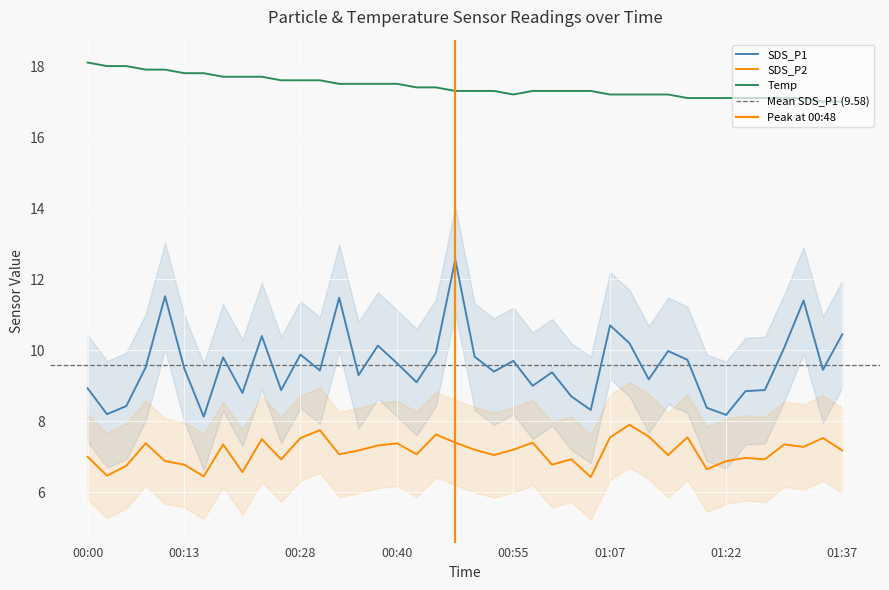

Rank the series by their average value, from highest to lowest.

Temp, SDS_P1, SDS_P2